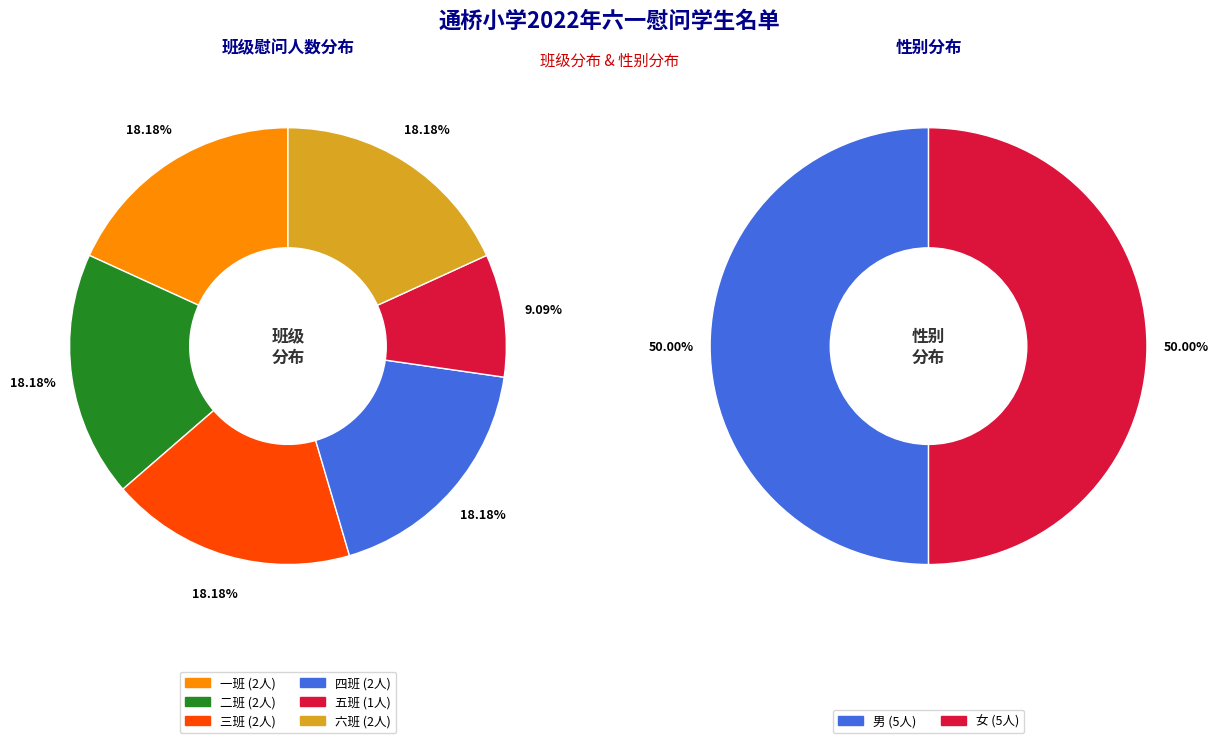

How many slices are in this pie chart?

6